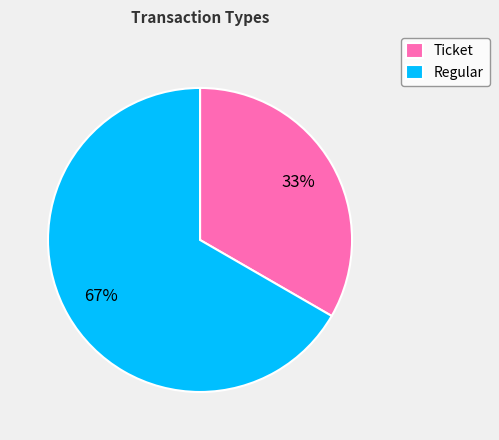

Which has a higher value, Ticket or Regular?

Regular